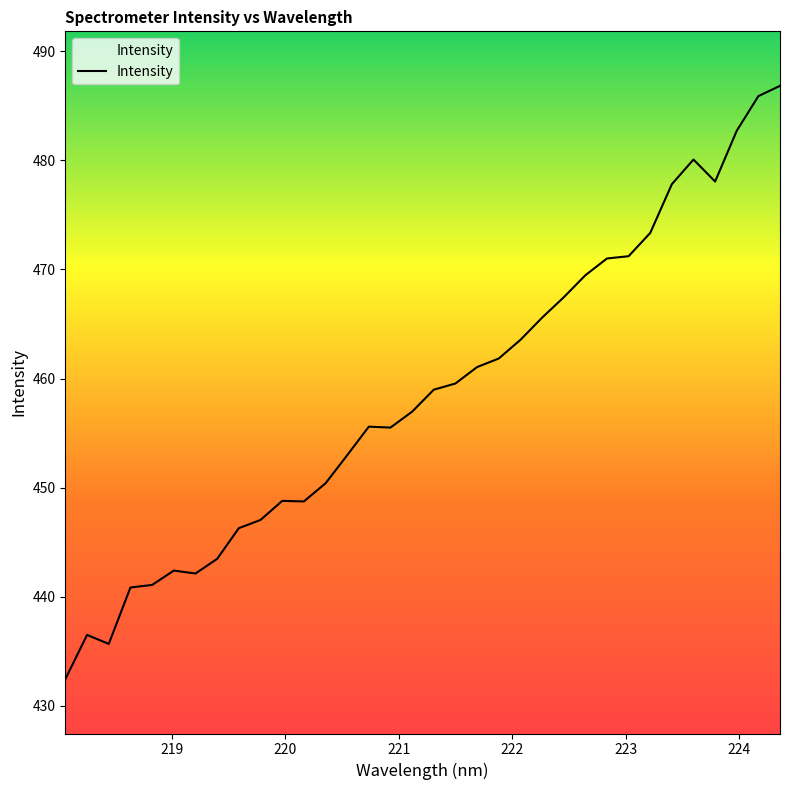

What is the difference between the maximum and minimum values?

54.4